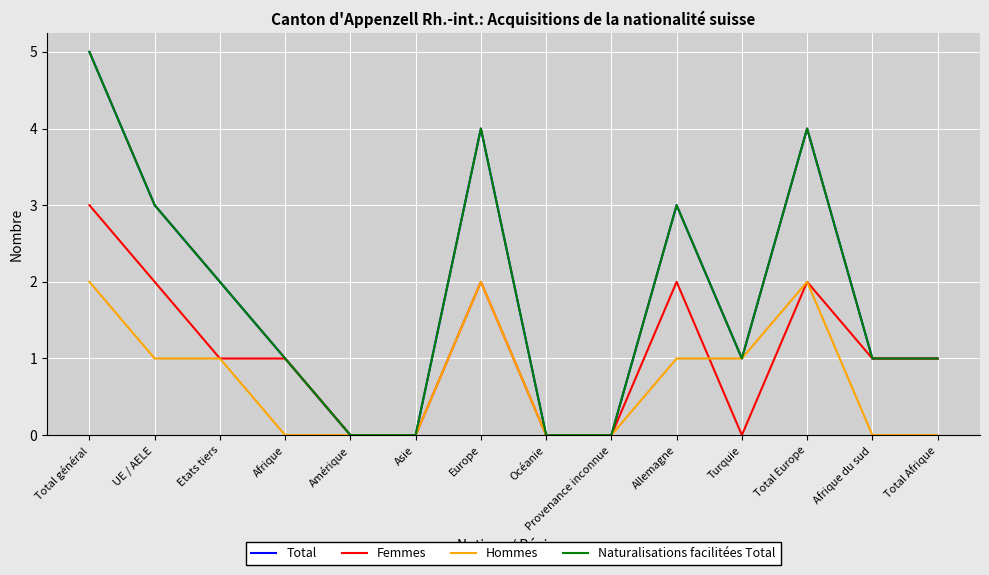

True or false: Femmes and Naturalisations facilitées Total intersect in this chart.

False